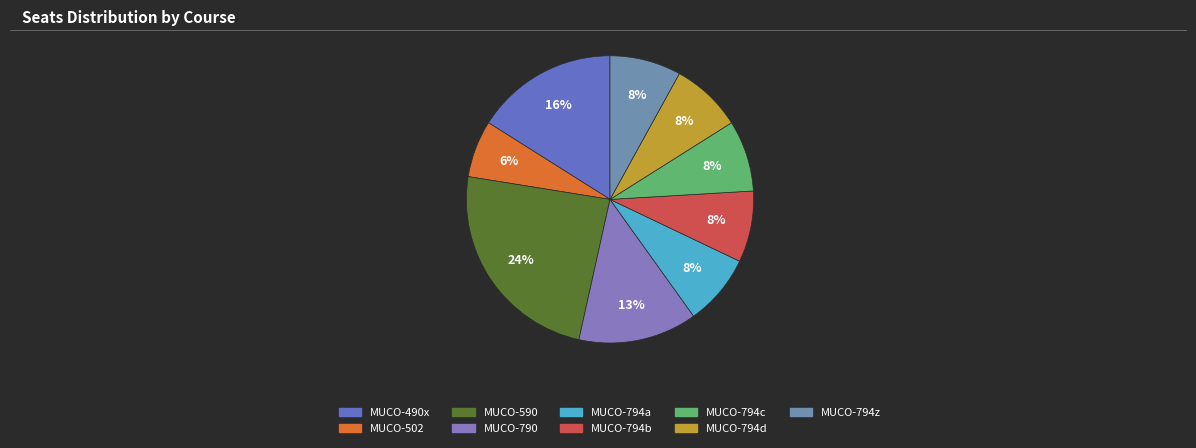

Is MUCO-794b the majority of the pie?

No